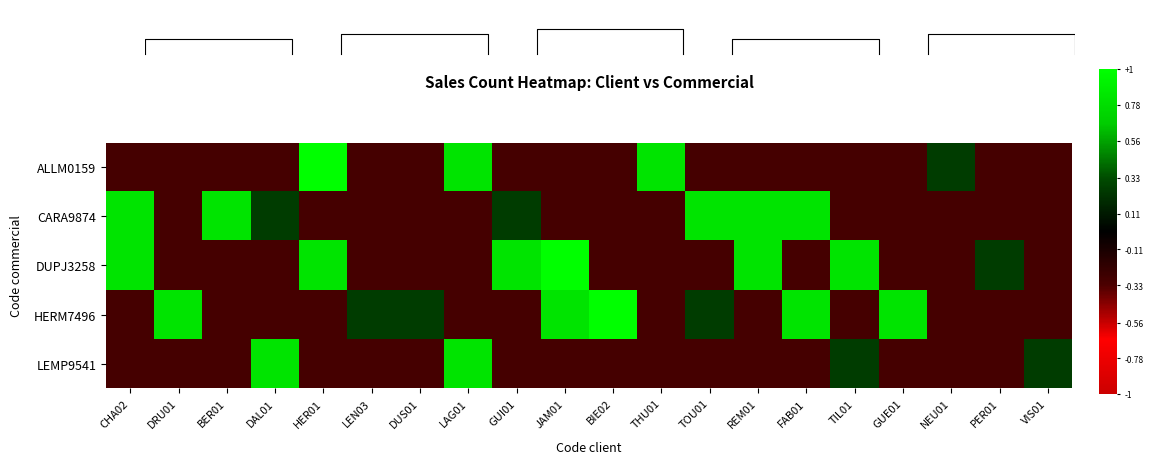

What is the approximate value of DUPJ3258 at LEN03?

-0.3